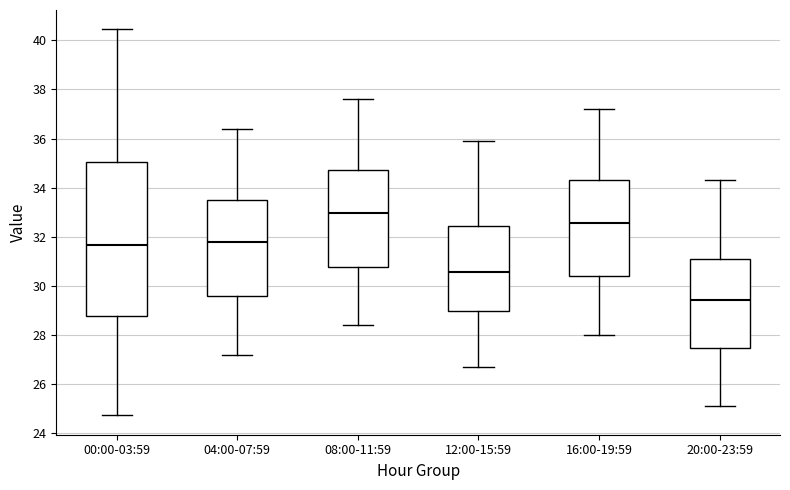

Which box is the tallest, from its lower edge to its upper edge?

00:00-03:59